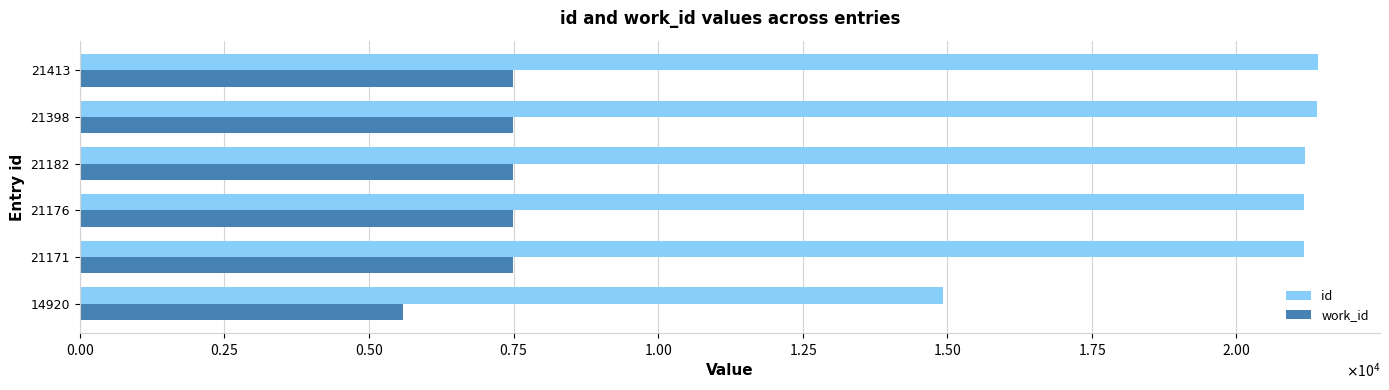

What is the difference between the second highest and minimum values in the id series?

6478